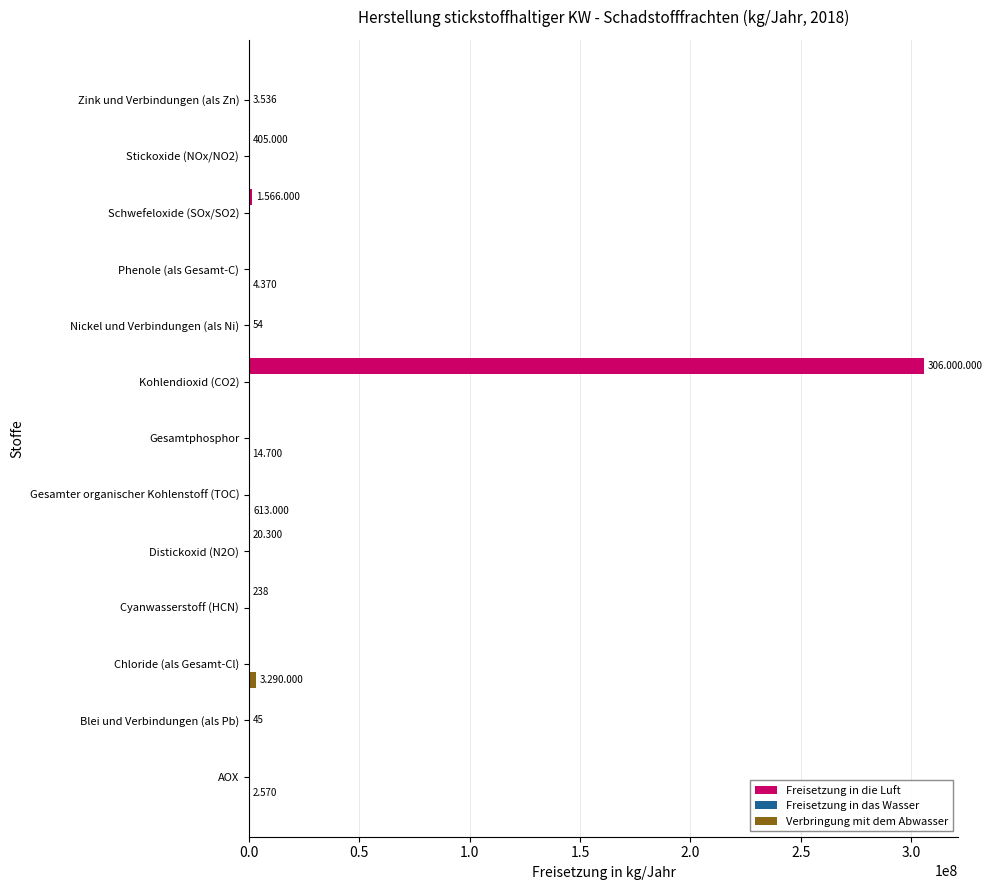

Which series has the largest total across all categories?

Freisetzung in die Luft